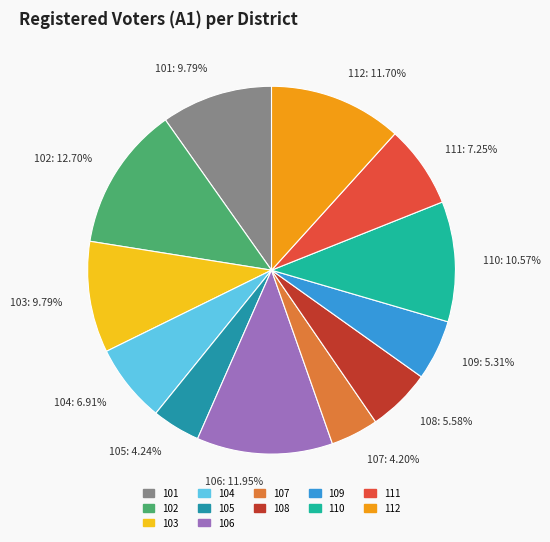

Does 103 account for over 50% of the chart?

No